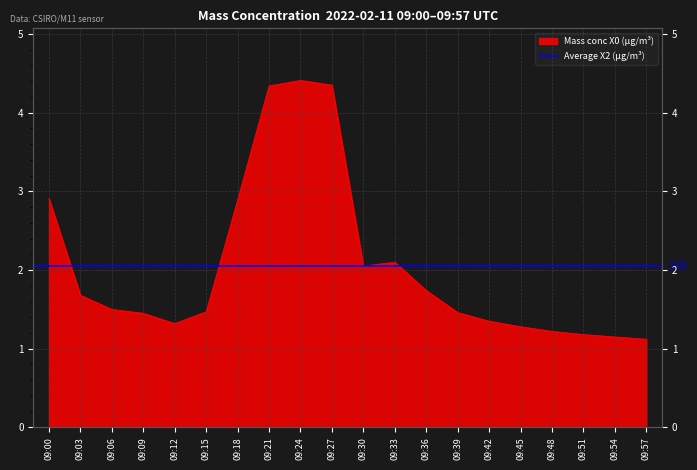

Approximately how many times larger is the value at 09:18 compared to 09:51?

2.4